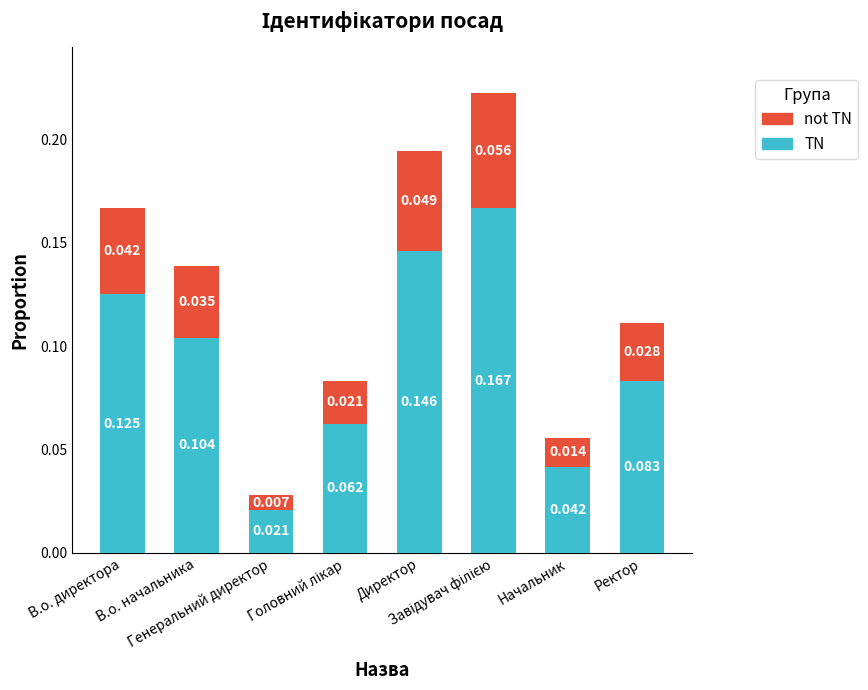

What is the average value of the TN series?

0.1